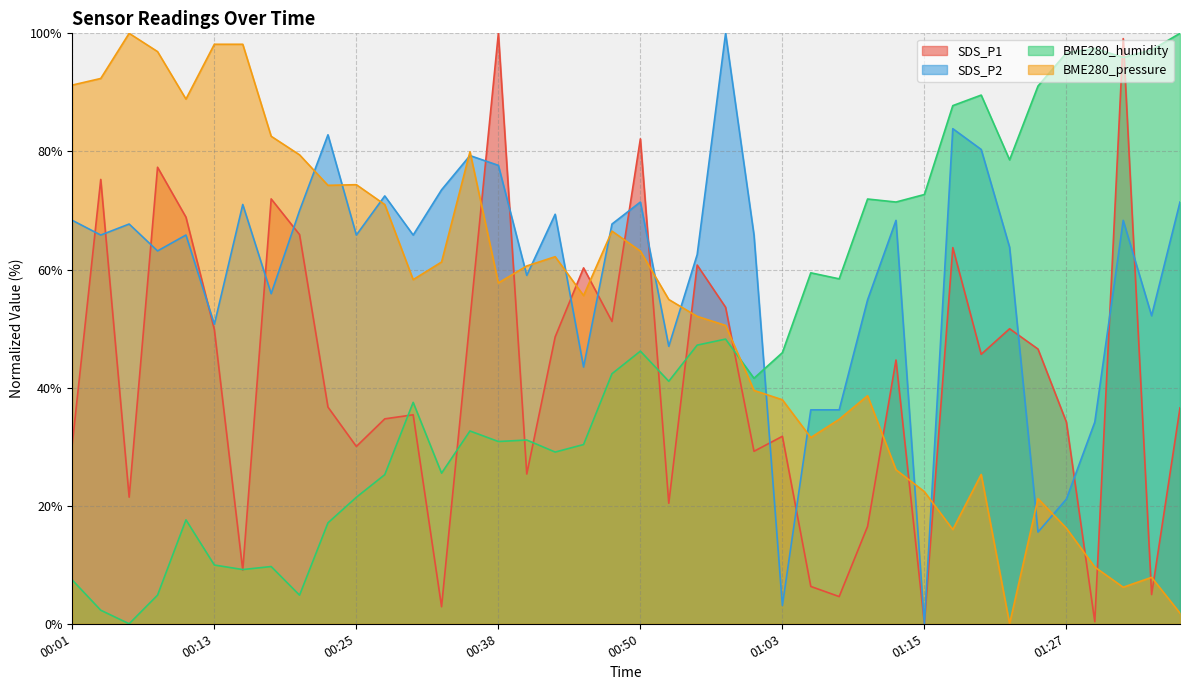

At which category is the sum across all series the highest?

01:32